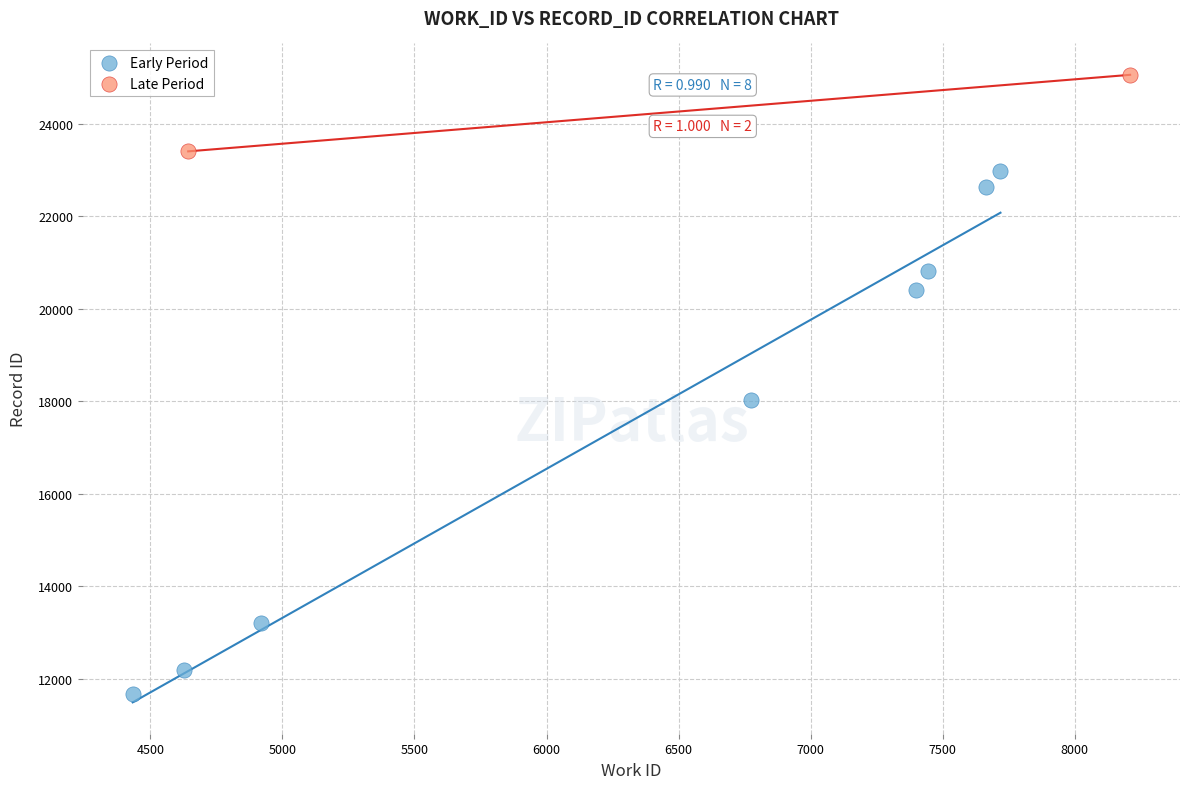

Which series contains the highest Y value?

Late Period